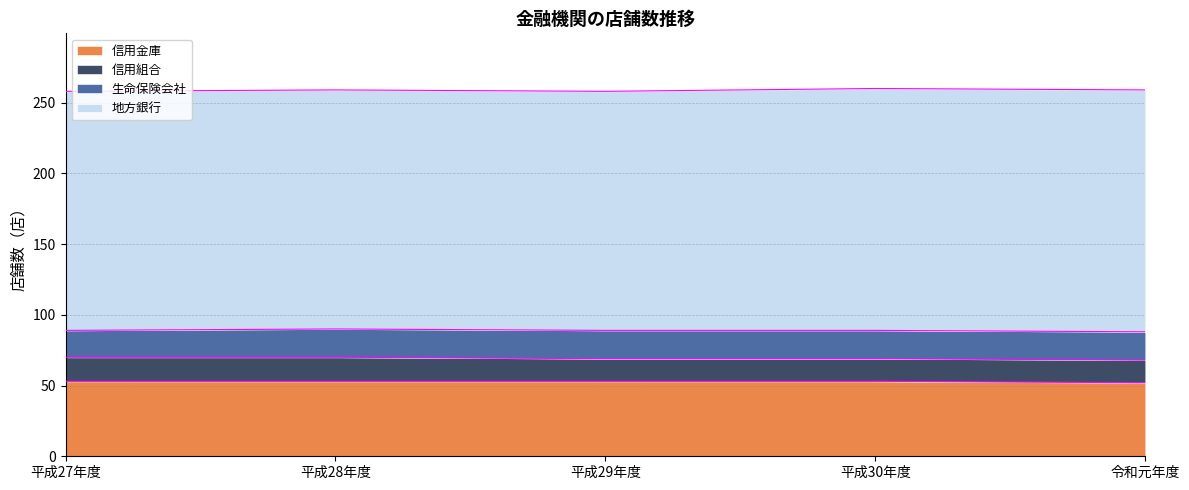

What is the value of the 信用組合 point at the 4th from the left?

16